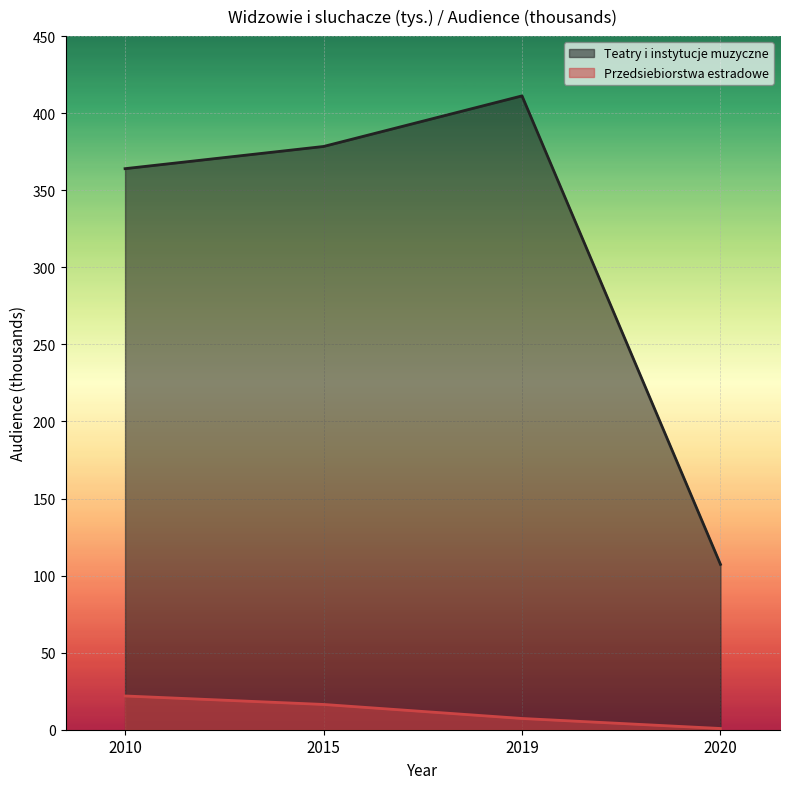

The Przedsiebiorstwa estradowe series shows 12.1 at 2019. True or false?

False